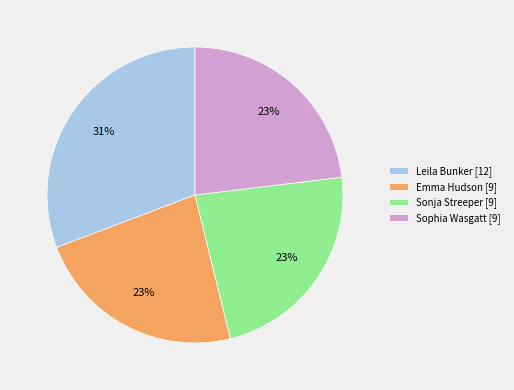

True or false: Emma Hudson accounts for 23% of the total.

True